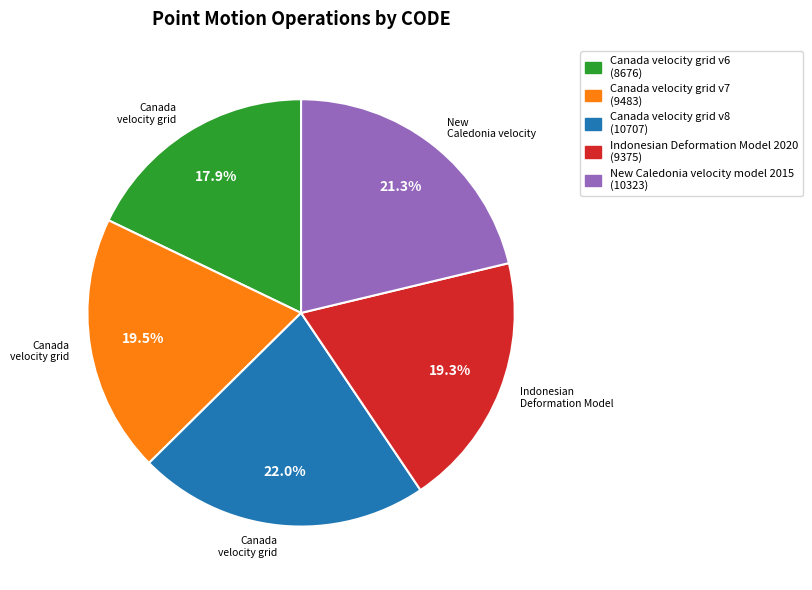

Is New Caledonia velocity model 2015 the majority of the pie?

No